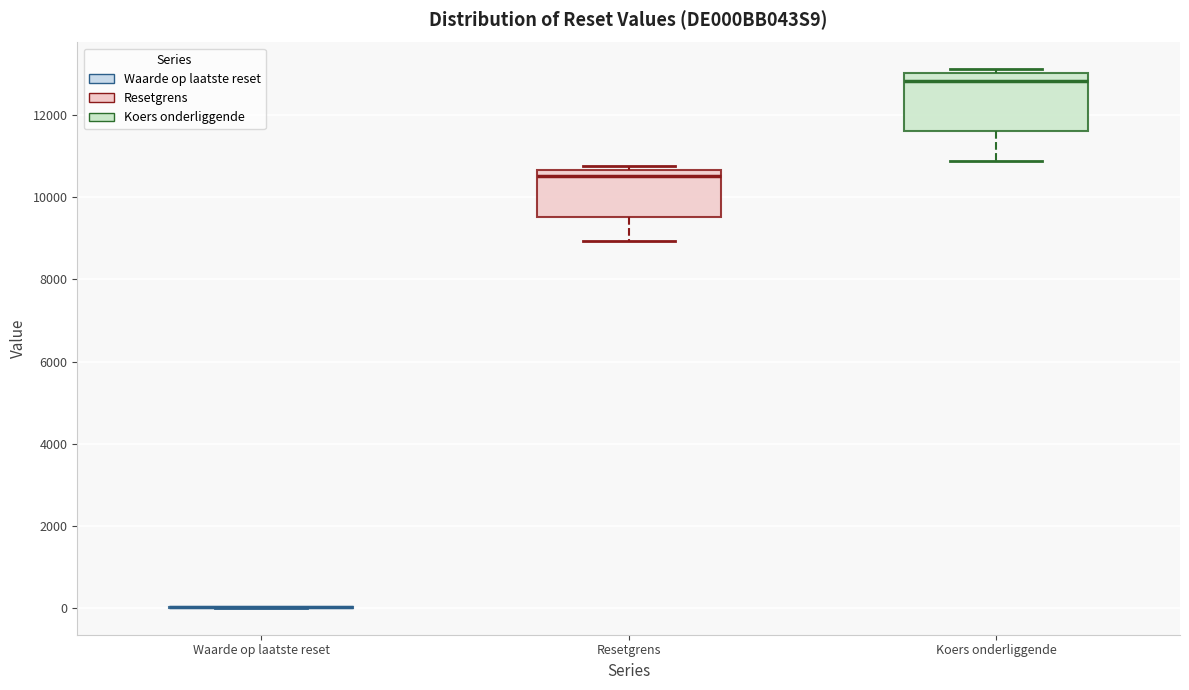

Reading left to right, read every box against the y-axis: the position of its median line, the range the box covers, and the ends of its whiskers. The values are not printed on the chart, so give them approximately, as read against the axis.

Waarde op laatste reset: box collapsed to a line at 0, whiskers 0 to 0
Resetgrens: median 10600 (just below the box's upper edge), box 9600 to 10600, whiskers 9000 to 10800
Koers onderliggende: median 12800, box 11600 to 13000, whiskers 10800 to 13200